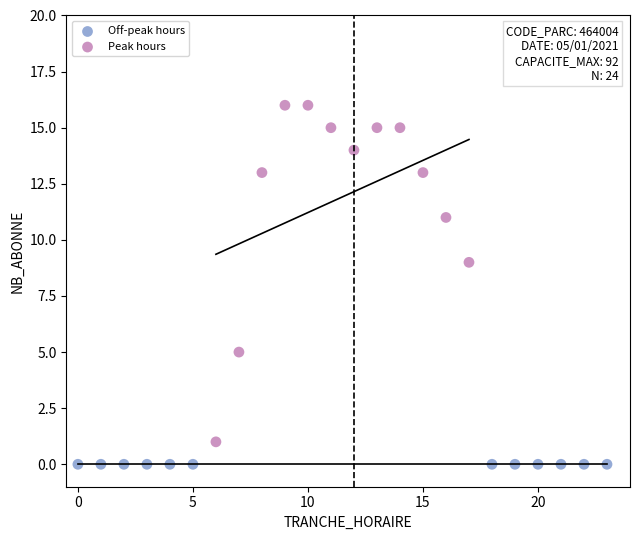

Which series contains the lowest Y value?

Off-peak hours